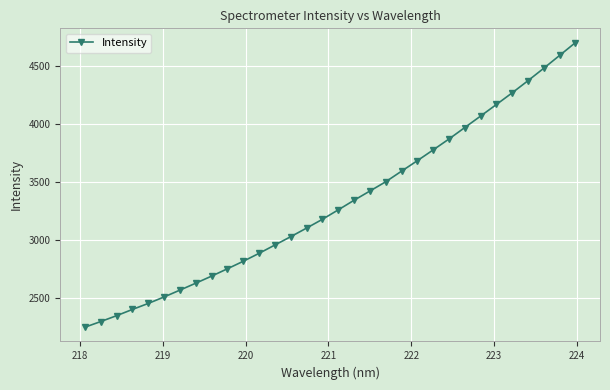

What is the smallest value displayed?

2250.1